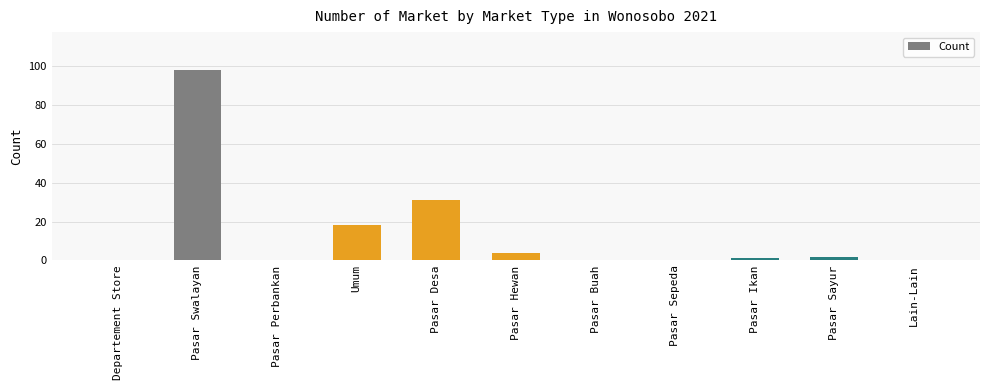

Reading right to left, what are all the values shown in this chart?

0	2	1	0	0	4	31	18	0	98	0